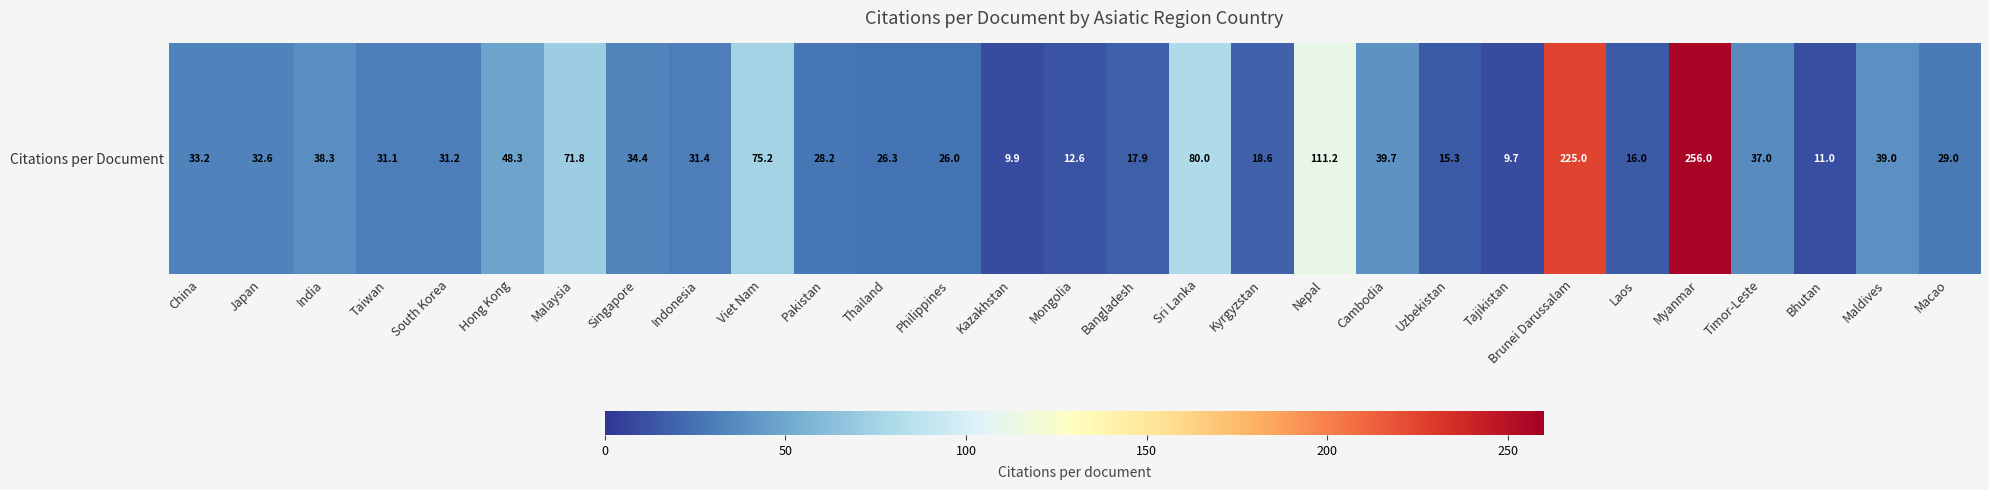

List the labels in order of value, largest first.

Myanmar, Brunei Darussalam, Nepal, Sri Lanka, Viet Nam, Malaysia, Hong Kong, Cambodia, Maldives, India, Timor-Leste, Singapore, China, Japan, Indonesia, South Korea, Taiwan, Macao, Pakistan, Thailand, Philippines, Kyrgyzstan, Bangladesh, Laos, Uzbekistan, Mongolia, Bhutan, Kazakhstan, Tajikistan